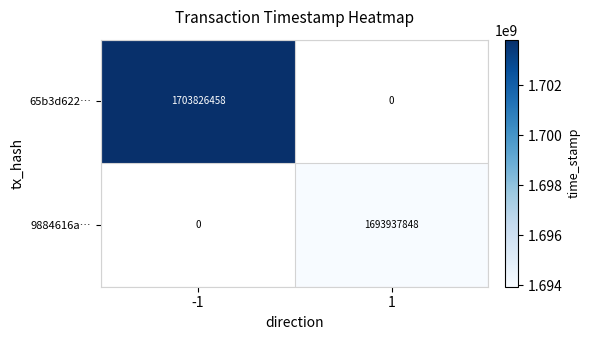

What is the approximate value of 65b3d622… at -1, to the nearest 100?

1703826500